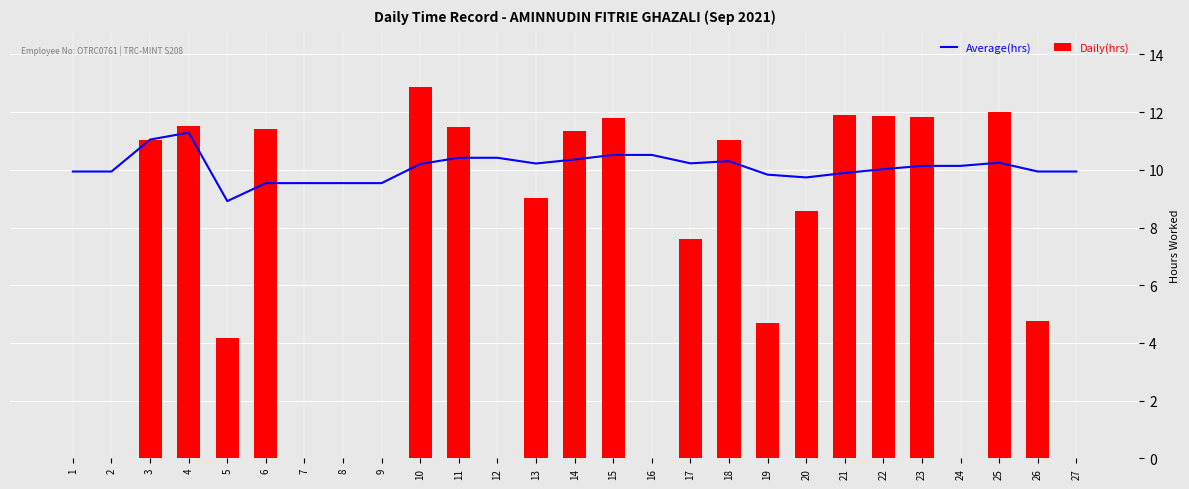

At how many categories does at least one series exceed 8?

27